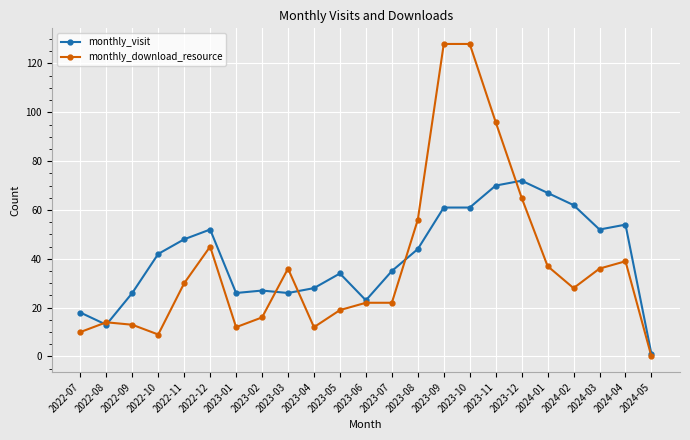

List the series in order of their peak value, highest first.

monthly_download_resource, monthly_visit